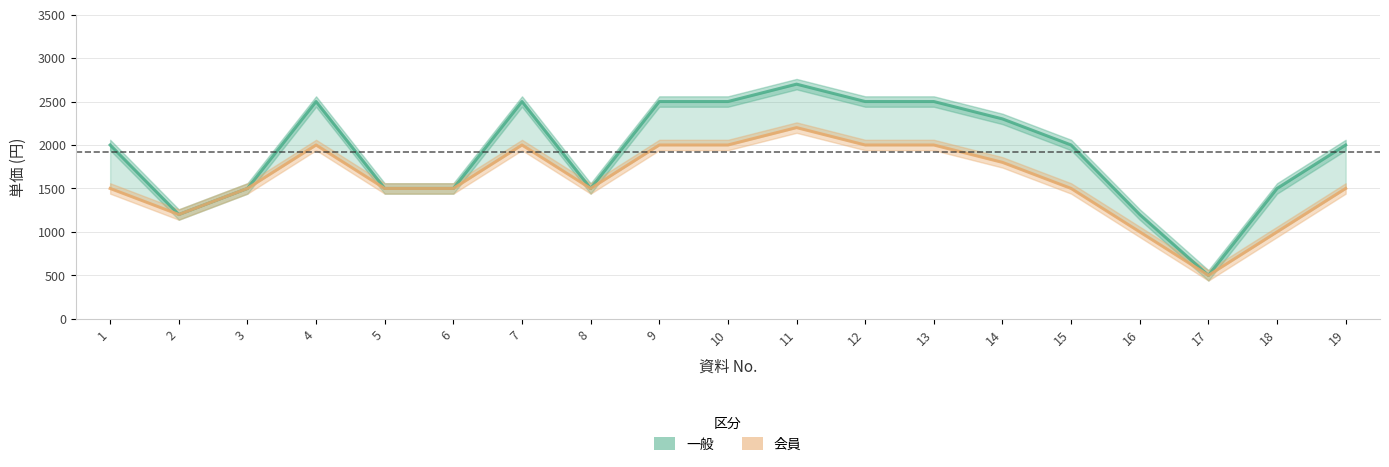

True or false: 一般 has a value of 1500 at 8.

True